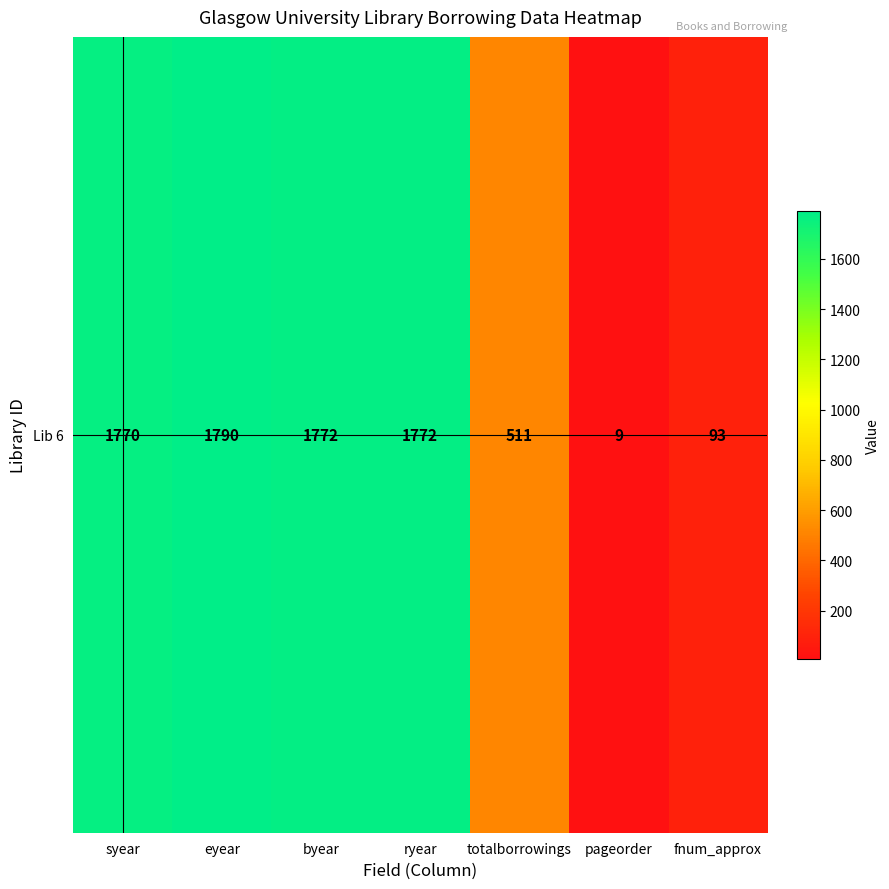

The value at fnum_approx is 93. True or false?

True